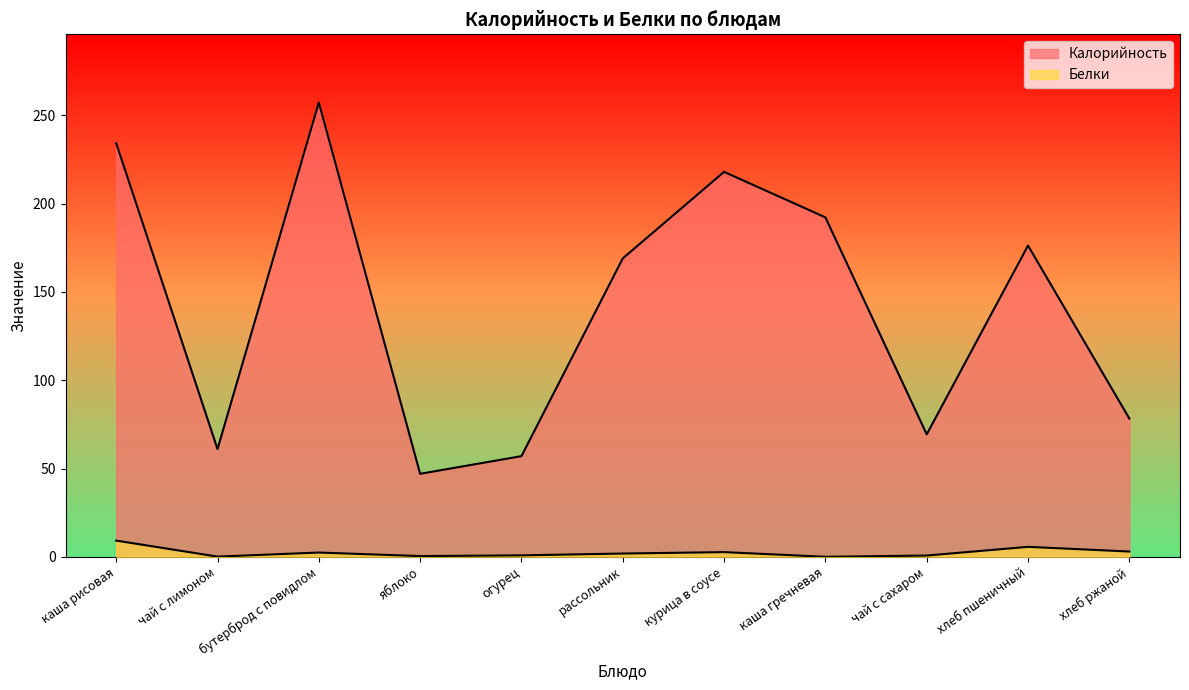

At огурец, list the series in order from smallest to largest.

Белки, Калорийность